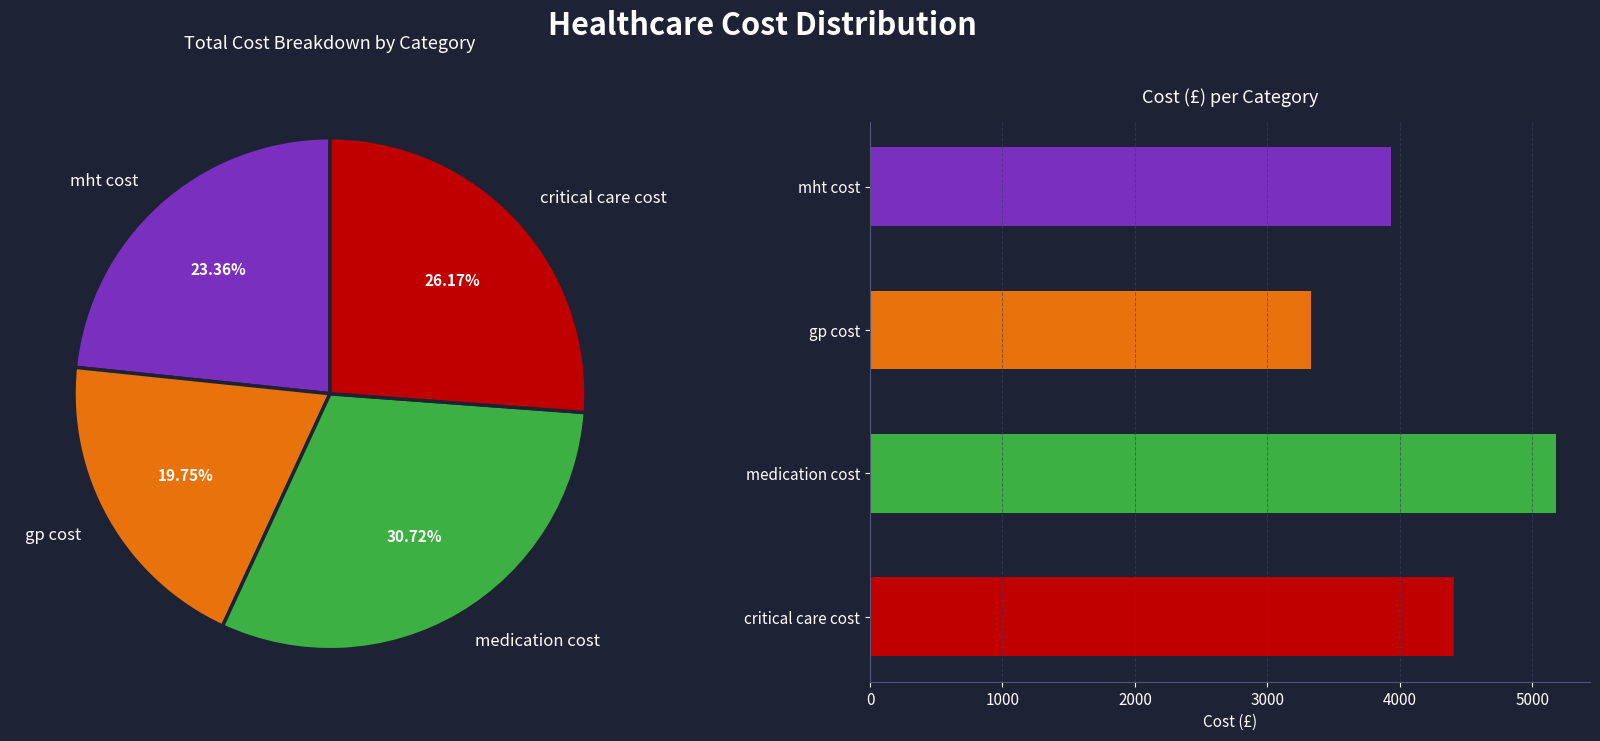

Between 14 and 11, which is larger?

14